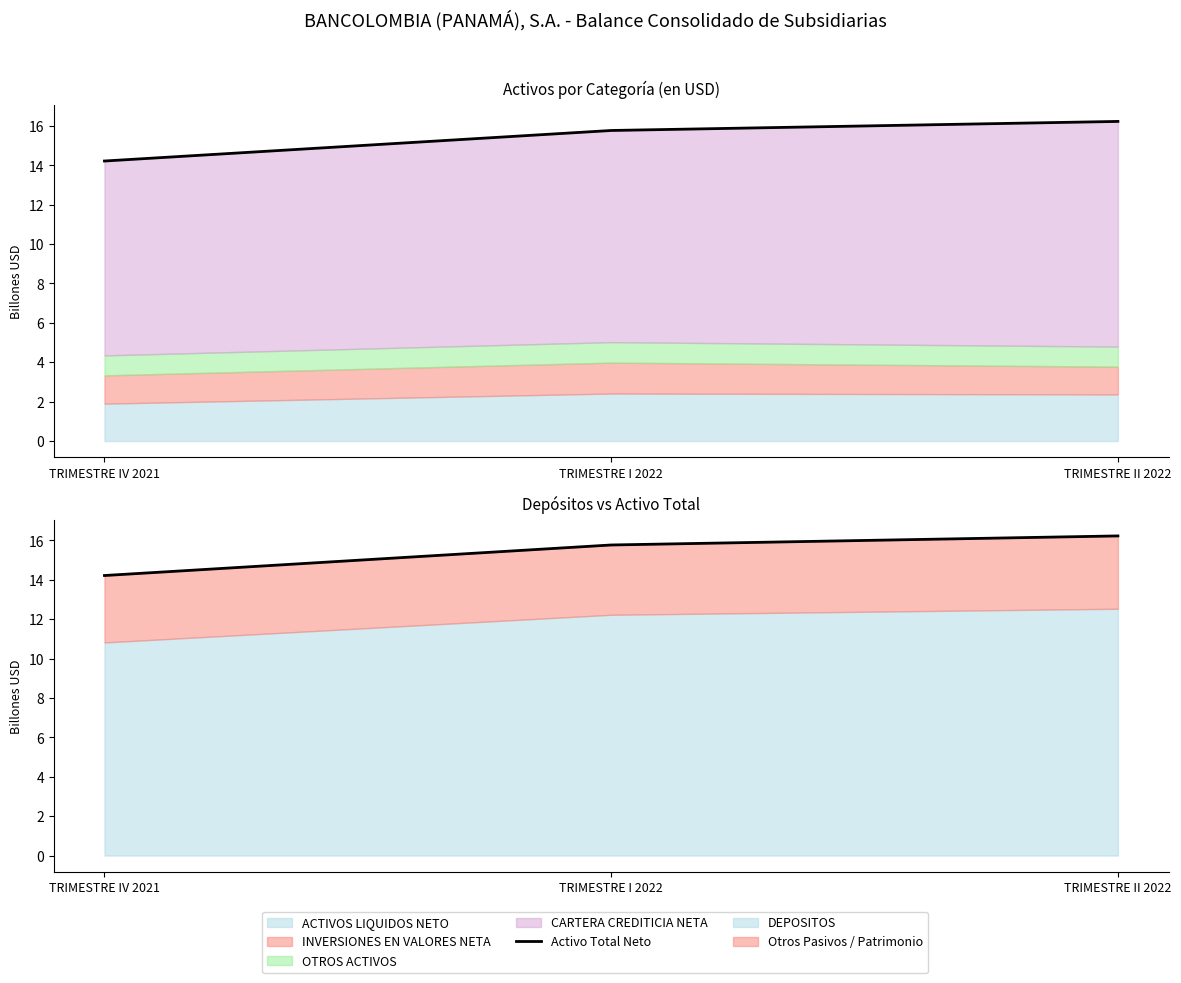

Reading right to left, transcribe all the data shown in this chart.

16.2	15.8	14.2